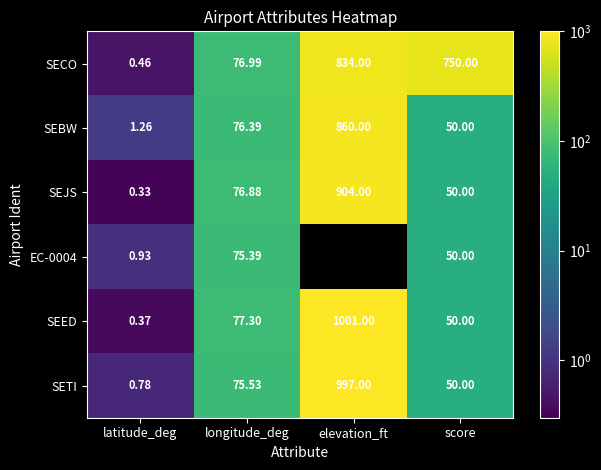

What is the maximum value for SETI?

997.0